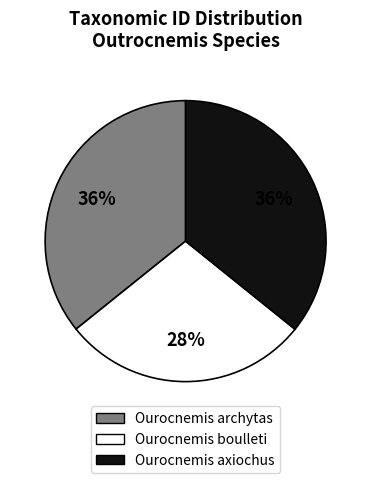

Combined, do Ourocnemis boulleti and Ourocnemis axiochus account for over 50%?

Yes